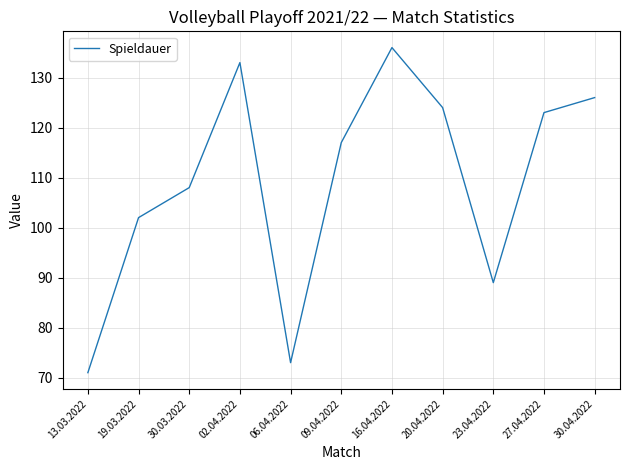

At which category does the chart reach its minimum across all series?

13.03.2022